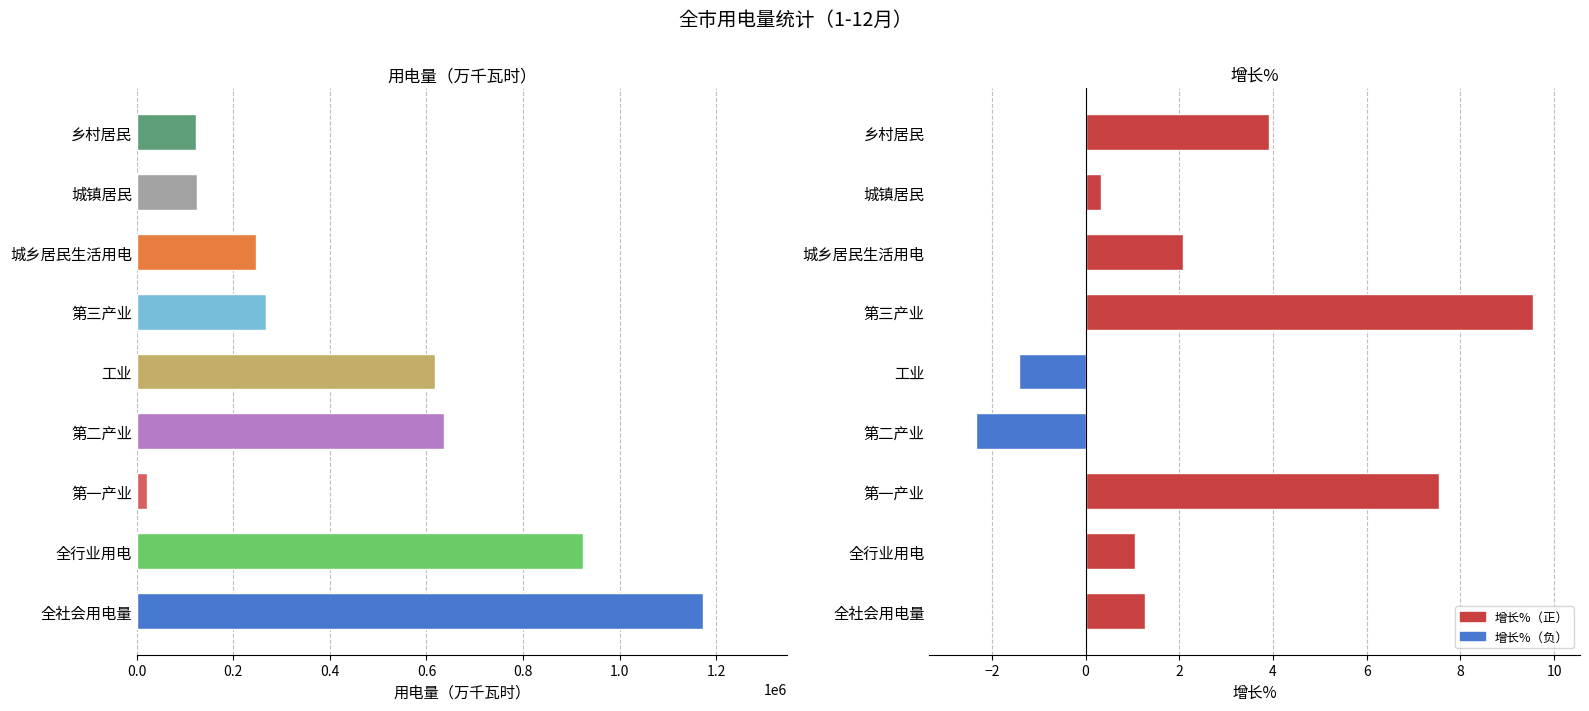

Which has a higher value, 第一产业 or 全行业用电?

全行业用电